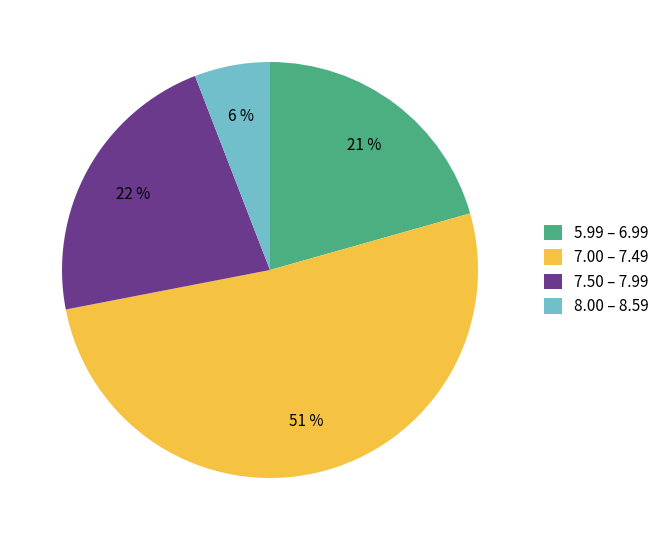

Is there any slice that represents more than half of the pie?

Yes